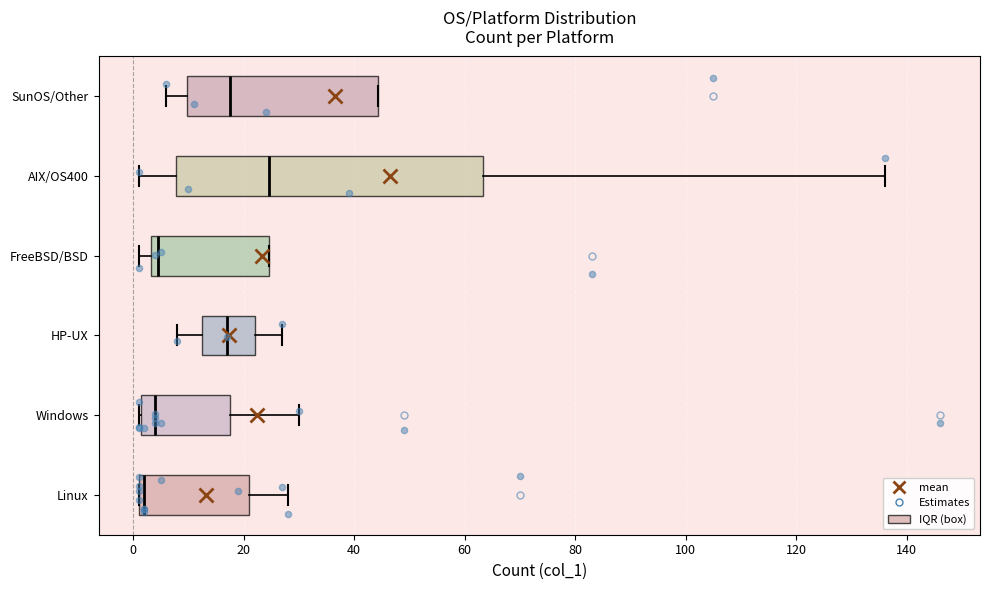

Reading bottom to top, transcribe this box plot: for each box, give where its median line is, the range the box spans, and where its two whiskers end, as read against the x-axis. The values are not printed on the chart, so give them approximately, as read against the axis.

Linux: median 2 (just right of the box's left edge), box 2 to 22, whiskers 2 to 28
Windows: median 4, box 2 to 18, whiskers 2 to 30
HP-UX: median 18, box 12 to 22, whiskers 8 to 28
FreeBSD/BSD: median 4 (just right of the box's left edge), box 4 to 24, whiskers 2 to 24
AIX/OS400: median 24, box 8 to 64, whiskers 2 to 136
SunOS/Other: median 18, box 10 to 44, whiskers 6 to 44